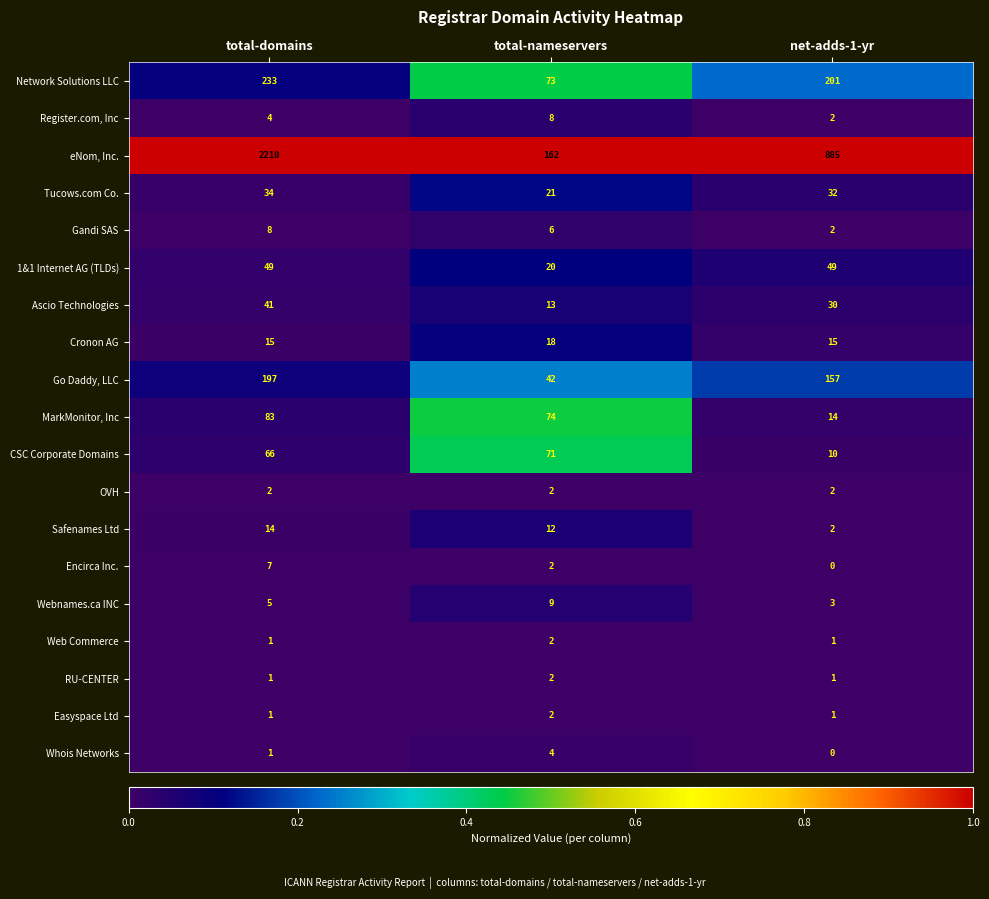

The value of Whois Networks at total-domains is 1. True or false?

True